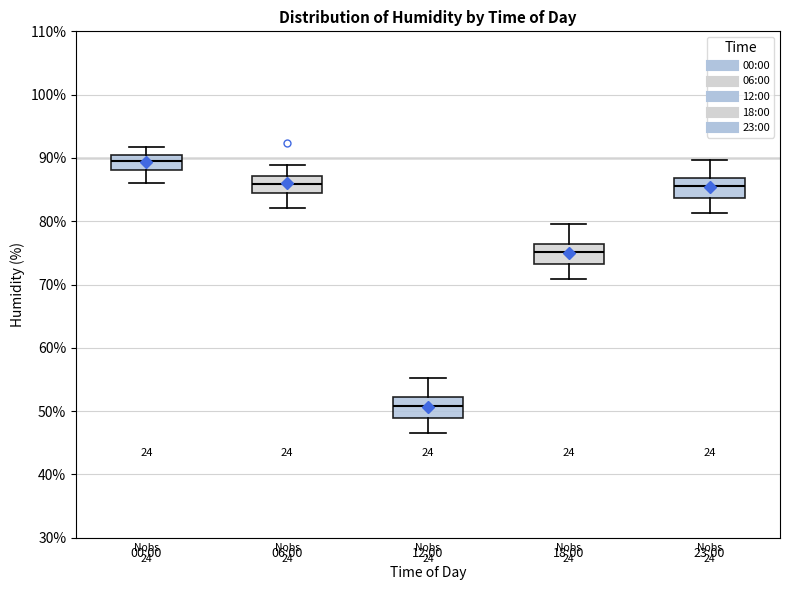

Where does the lower whisker of the box for 06:00 end on the y-axis? The values are not printed on the chart, so give them approximately, as read against the axis.

82